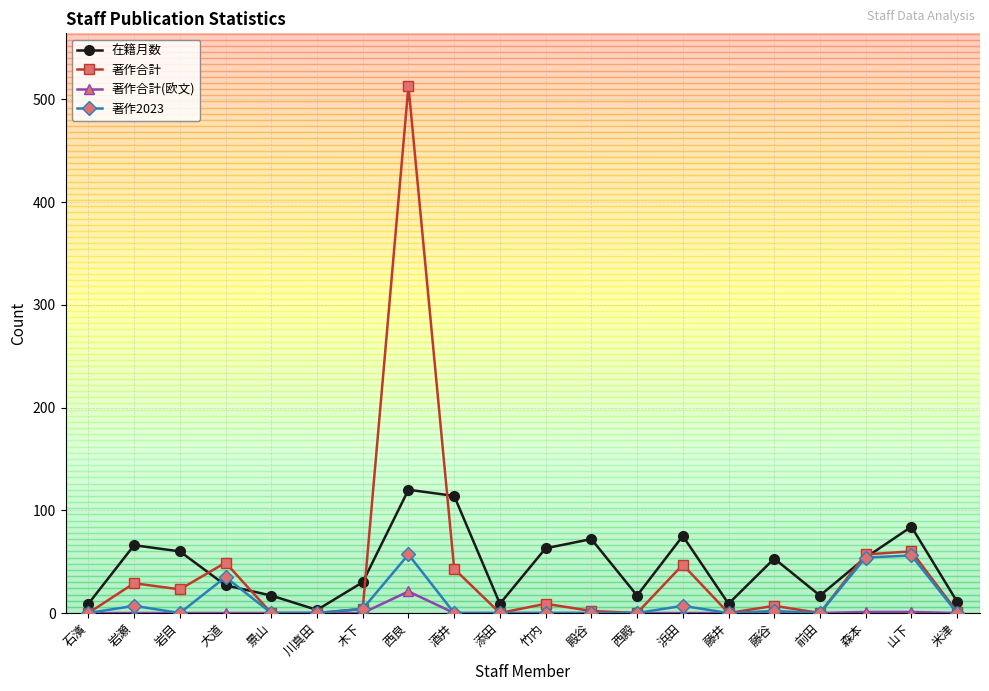

Which label corresponds to the largest value in the chart?

西良